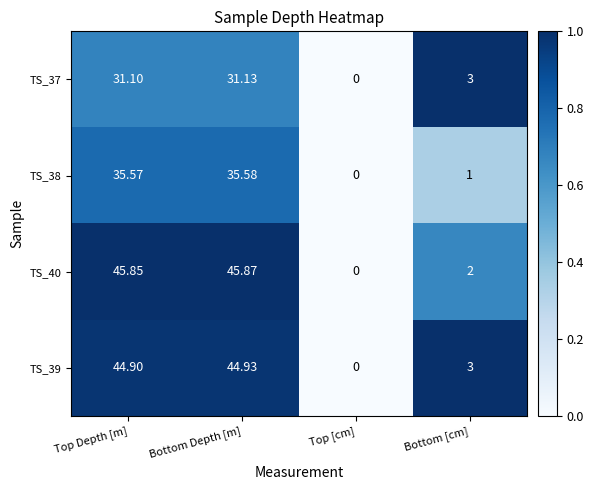

At which label does TS_40 first exceed 45?

Top Depth [m]